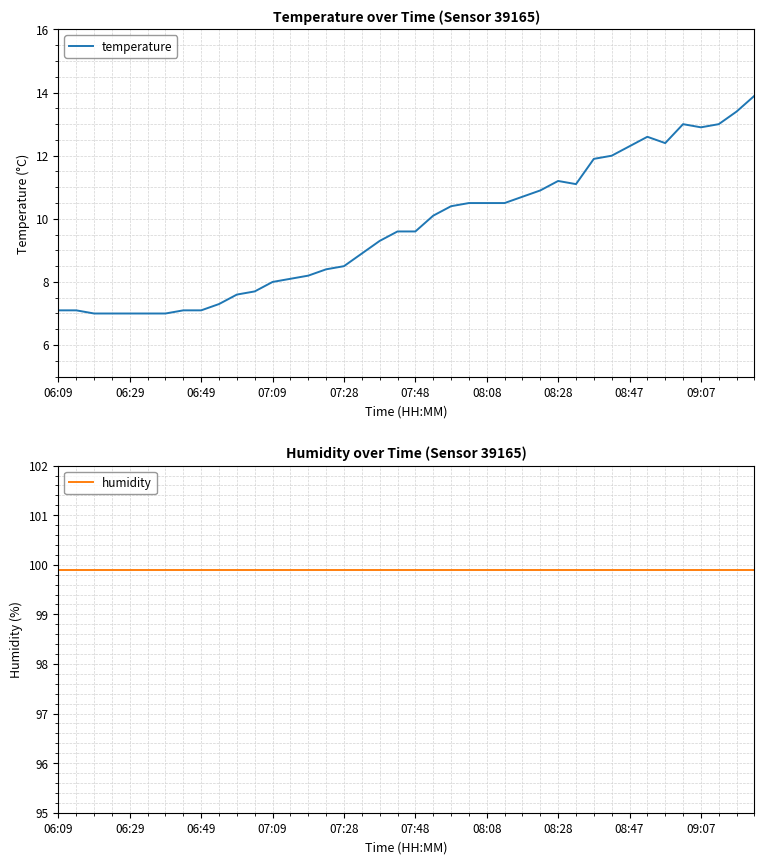

How many lines are shown in the chart?

2